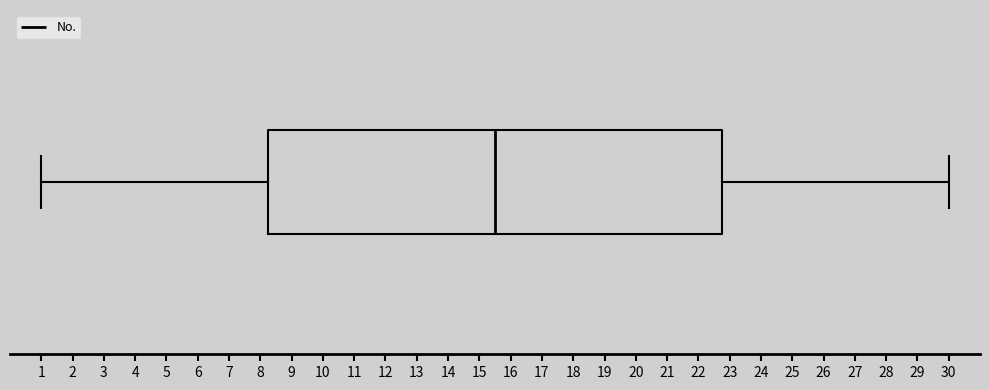

Transcribe this box plot: give where the median line is, the range the box spans, and where the two whiskers end, as read against the x-axis. The values are not printed on the chart, so give them approximately, as read against the axis.

median 15.5, box 8.3 to 22.8, whiskers 1.0 to 30.0